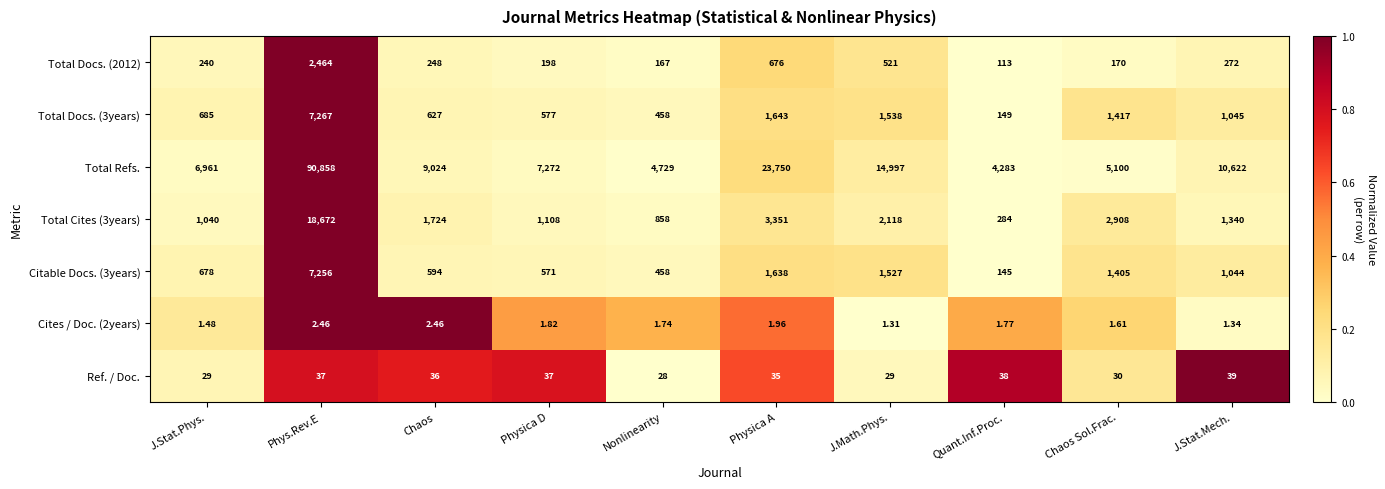

Which label corresponds to the largest value in the chart?

Phys.Rev.E